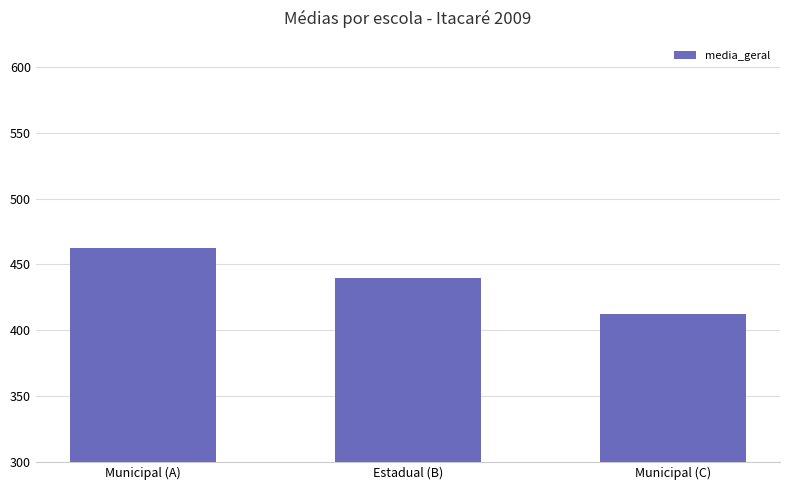

What is the value of the 1st bar from the left?

462.5